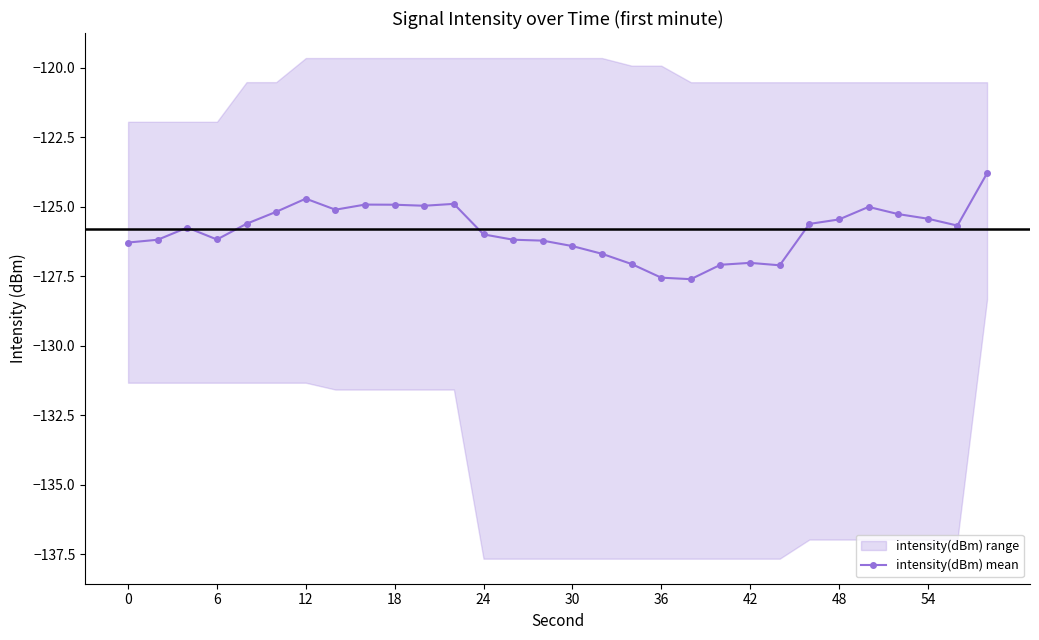

True or false: intensity(dBm) mean has more than 1 points higher than both neighbors.

True